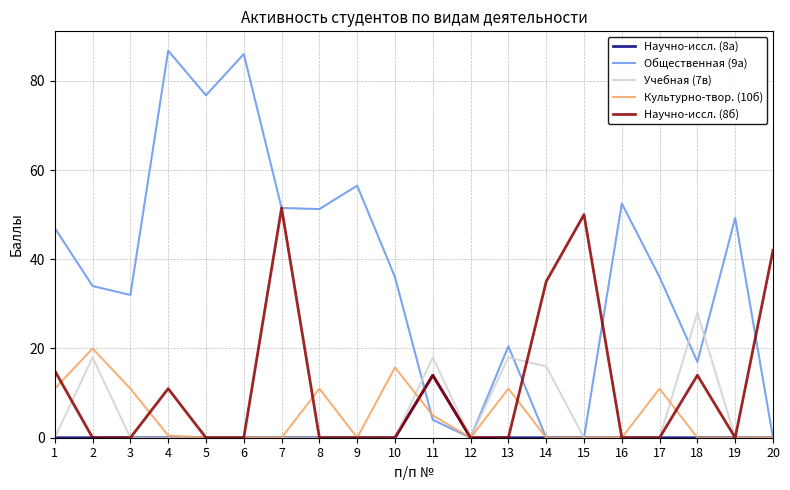

What is the greatest value displayed?

86.8